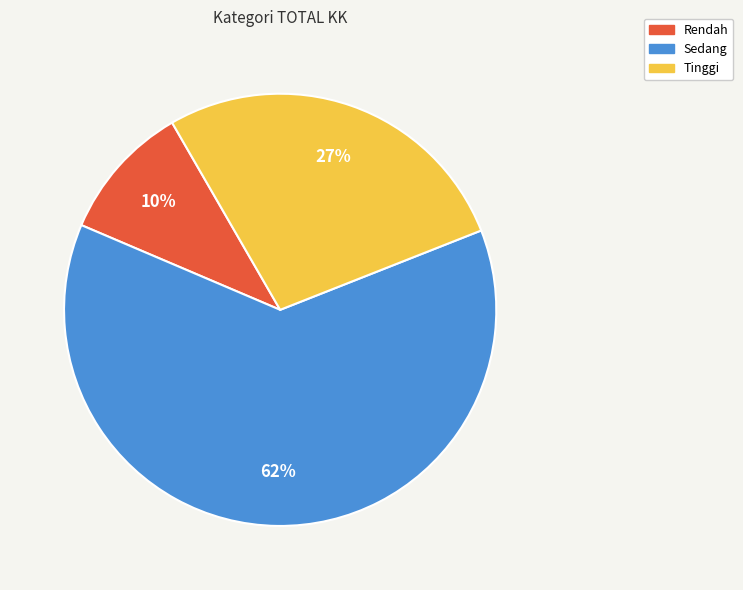

How many segments does this pie chart have?

3